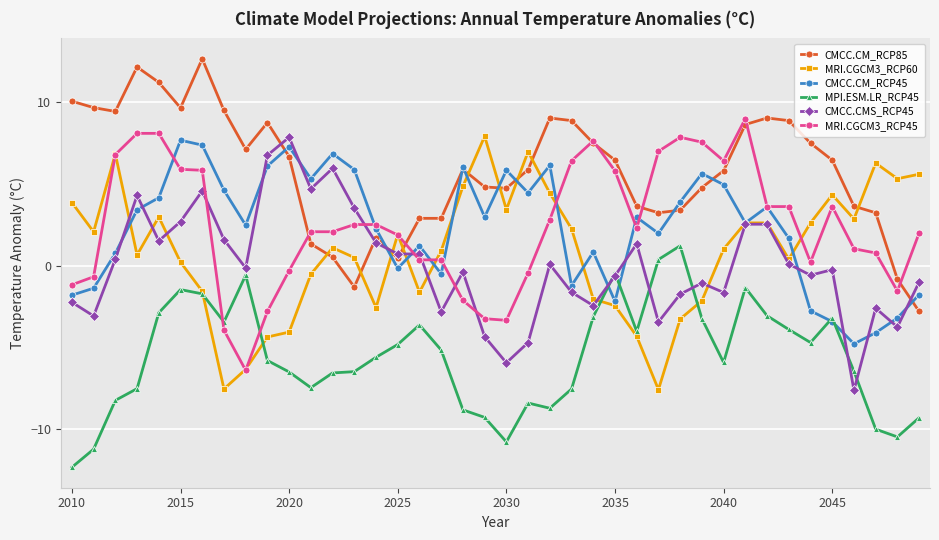

True or false: CMCC.CM_RCP85 has more than 2 points higher than both neighbors.

True